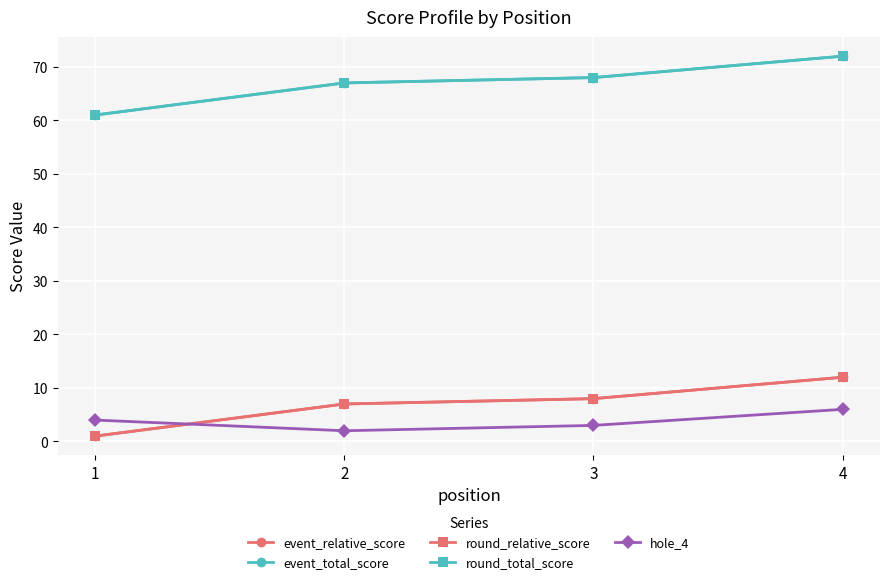

Does the chart display data point markers on the line(s)?

Yes